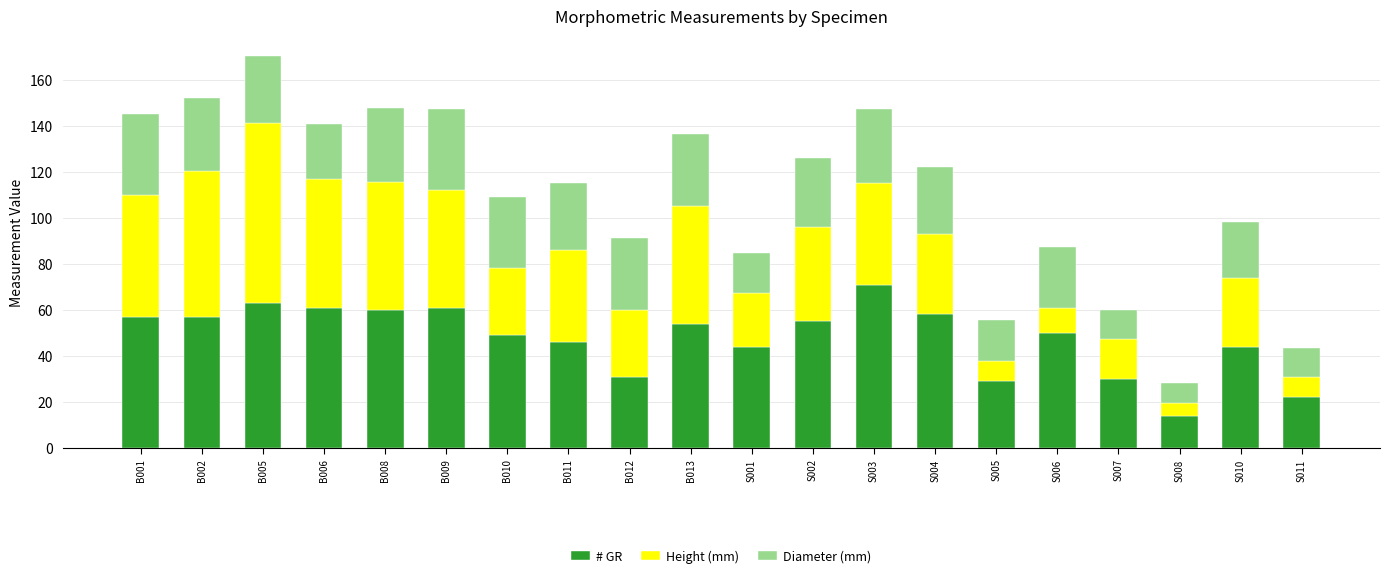

What is the minimum value for # GR?

14.0